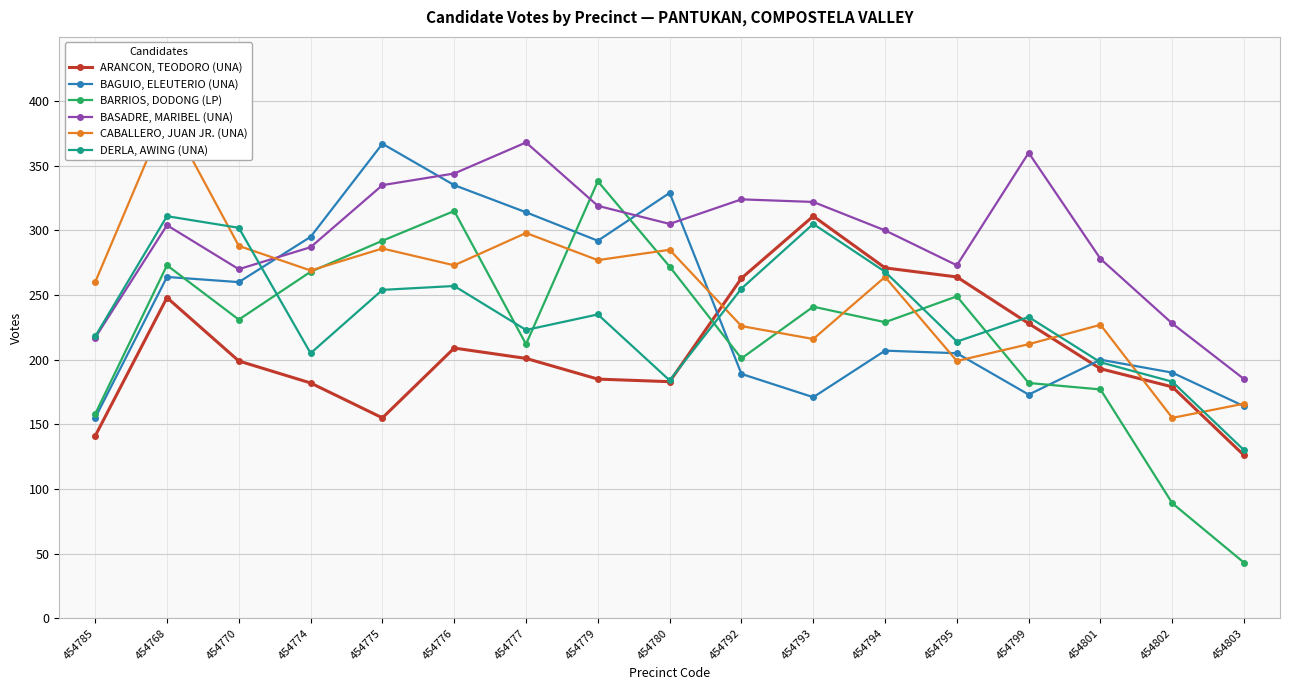

Reading left to right, extract all data points from this chart.

ARANCON, TEODORO (UNA): 454785=141	454768=248	454770=199	454774=182	454775=155	454776=209	454777=201	454779=185	454780=183	454792=263	454793=311	454794=271	454795=264	454799=228	454801=193	454802=179	454803=126
BAGUIO, ELEUTERIO (UNA): 454785=155	454768=264	454770=260	454774=295	454775=367	454776=335	454777=314	454779=292	454780=329	454792=189	454793=171	454794=207	454795=205	454799=173	454801=200	454802=190	454803=164
BARRIOS, DODONG (LP): 454785=158	454768=273	454770=231	454774=268	454775=292	454776=315	454777=212	454779=338	454780=272	454792=201	454793=241	454794=229	454795=249	454799=182	454801=177	454802=89	454803=43
BASADRE, MARIBEL (UNA): 454785=217	454768=304	454770=270	454774=287	454775=335	454776=344	454777=368	454779=319	454780=305	454792=324	454793=322	454794=300	454795=273	454799=360	454801=278	454802=228	454803=185
CABALLERO, JUAN JR. (UNA): 454785=260	454768=391	454770=288	454774=269	454775=286	454776=273	454777=298	454779=277	454780=285	454792=226	454793=216	454794=264	454795=199	454799=212	454801=227	454802=155	454803=166
DERLA, AWING (UNA): 454785=218	454768=311	454770=302	454774=205	454775=254	454776=257	454777=223	454779=235	454780=184	454792=255	454793=305	454794=268	454795=214	454799=233	454801=198	454802=183	454803=130